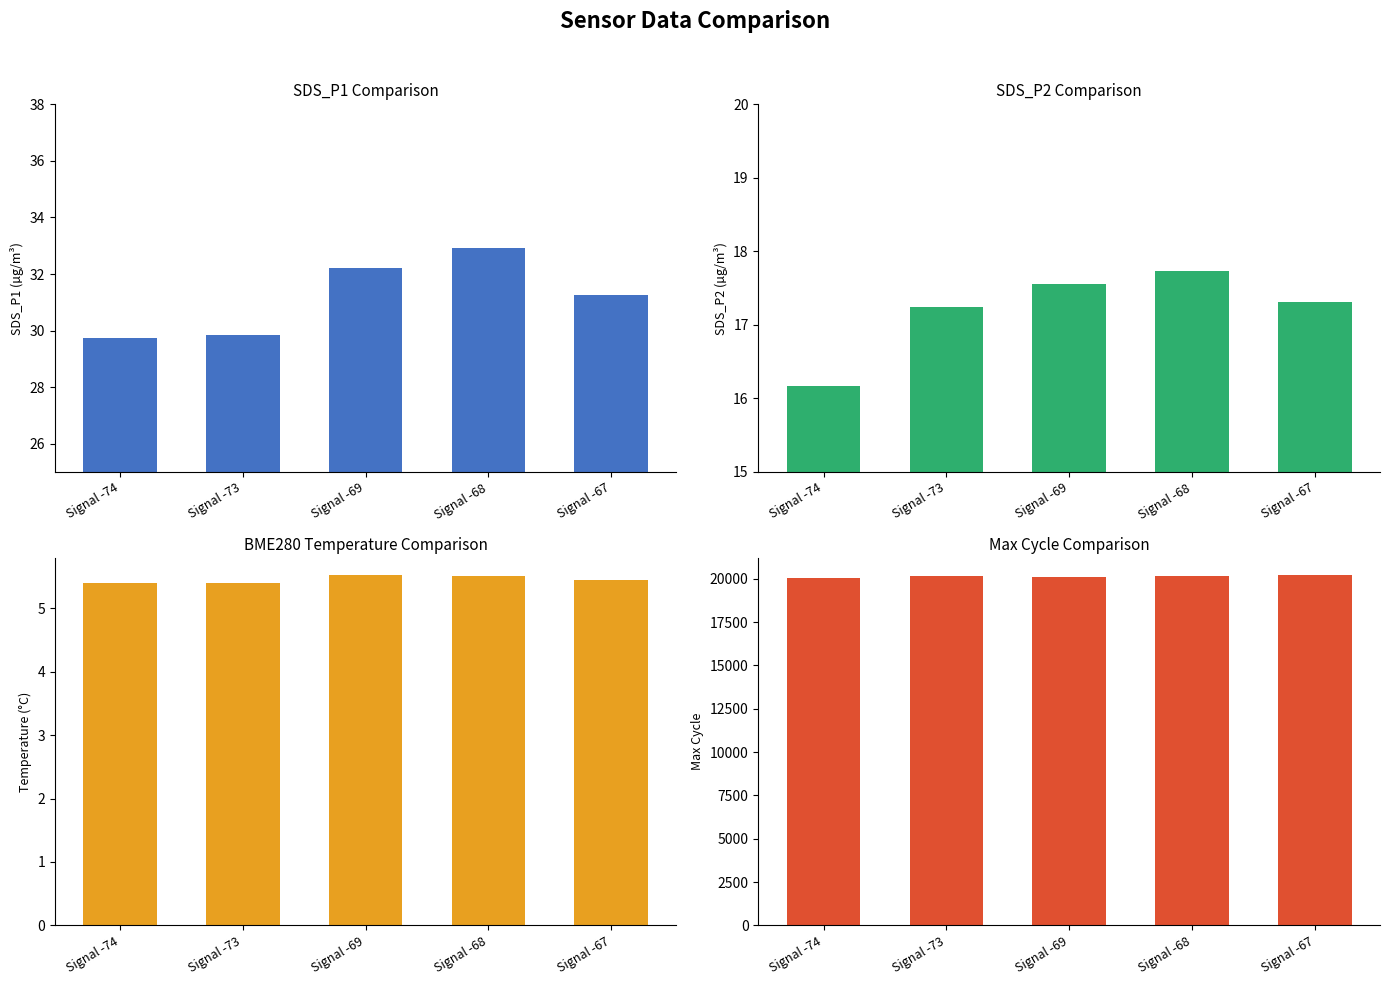

What are all the series names shown in the legend?

SDS_P1, SDS_P2, BME280_temperature, Max_cycle